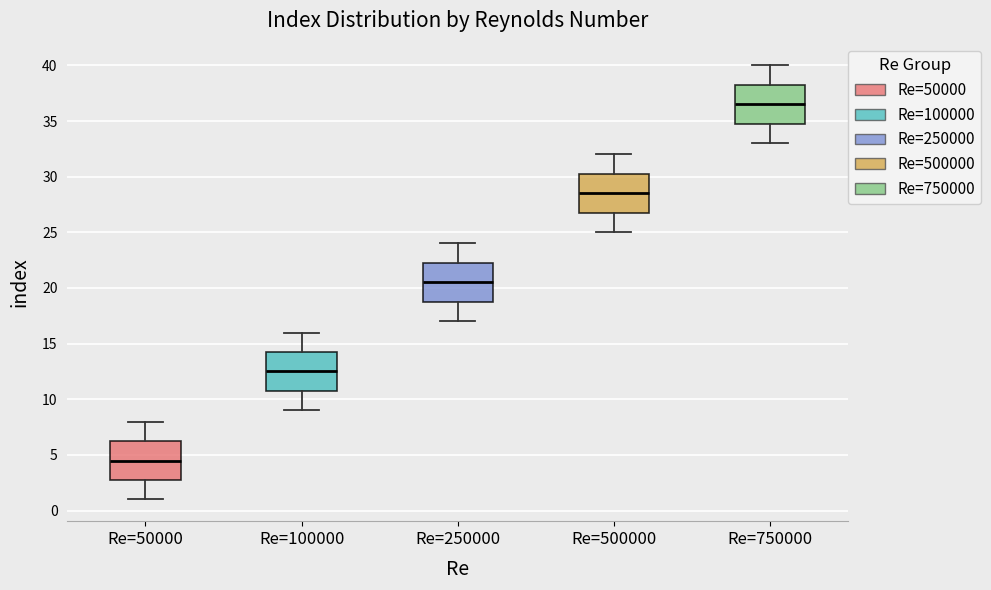

Reading left to right, transcribe this box plot: for each box, give where its median line is, the range the box spans, and where its two whiskers end, as read against the y-axis. The values are not printed on the chart, so give them approximately, as read against the axis.

Re=50000: median 4.5, box 3.0 to 6.5, whiskers 1.0 to 8.0
Re=100000: median 12.5, box 11.0 to 14.5, whiskers 9.0 to 16.0
Re=250000: median 20.5, box 19.0 to 22.5, whiskers 17.0 to 24.0
Re=500000: median 28.5, box 27.0 to 30.5, whiskers 25.0 to 32.0
Re=750000: median 36.5, box 35.0 to 38.5, whiskers 33.0 to 40.0